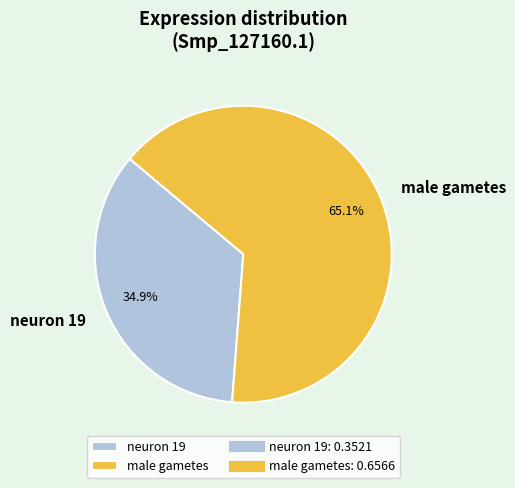

Which slice represents more than half of the pie?

male gametes